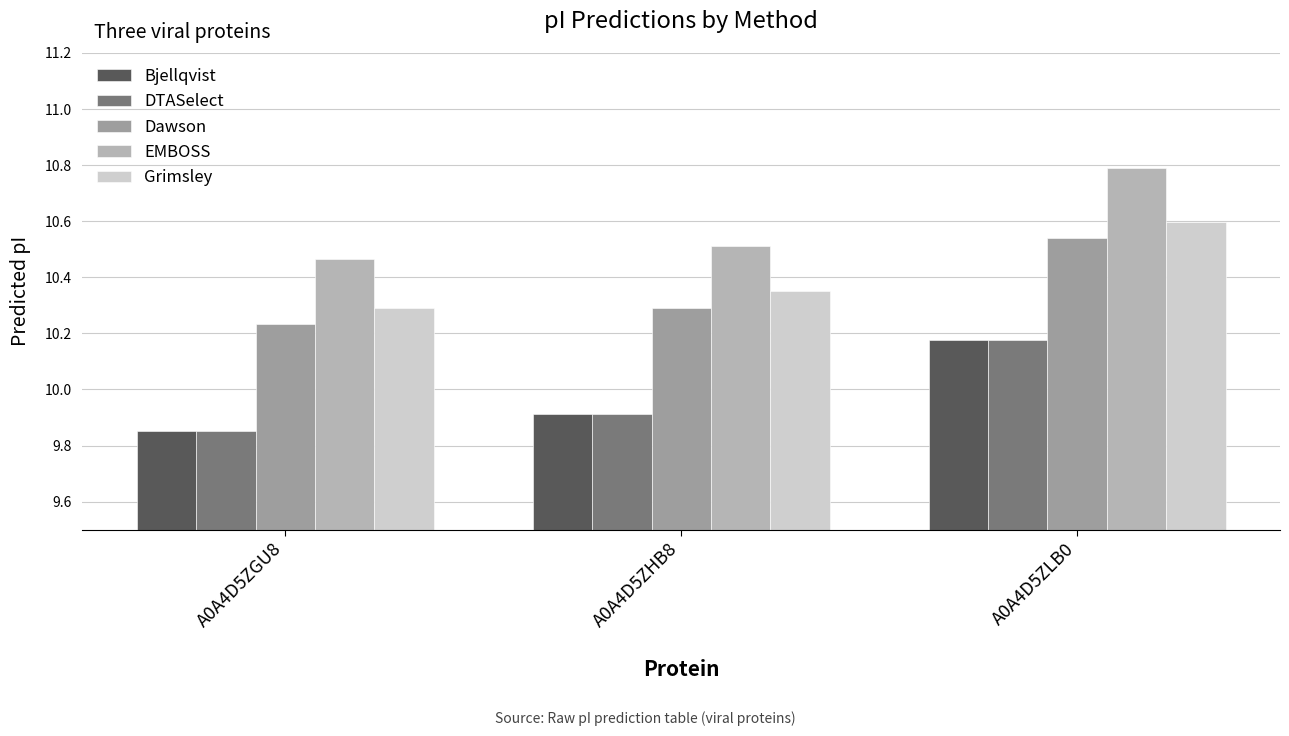

The value of EMBOSS at A0A4D5ZGU8 is 16.7. True or false?

False